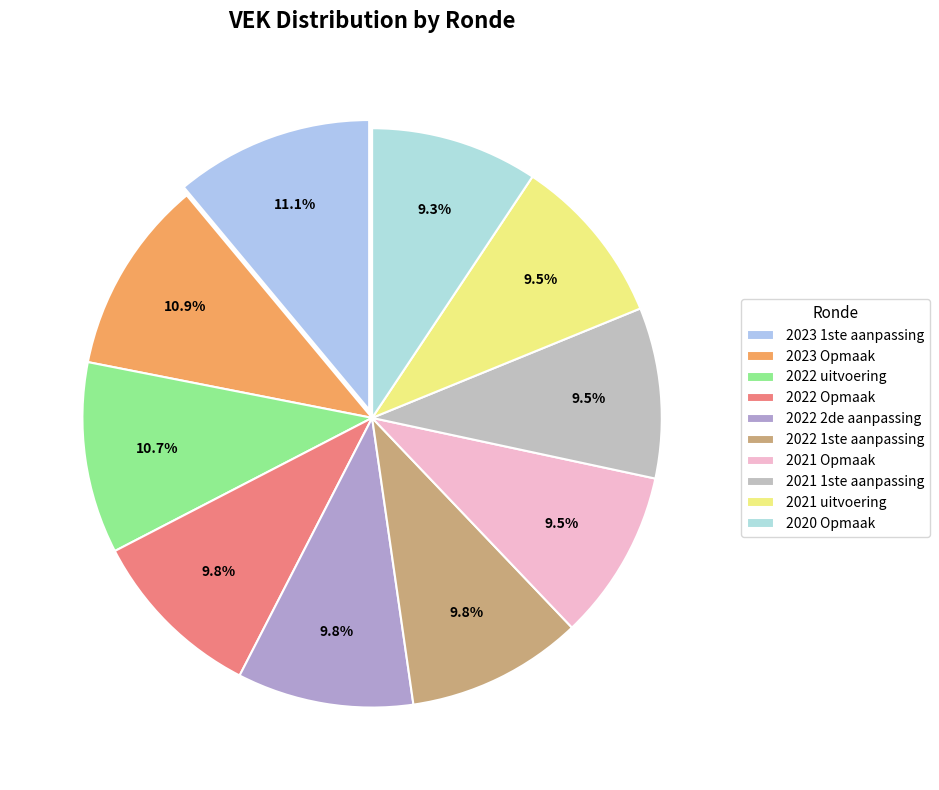

Which slice is the largest?

2023 1ste aanpassing